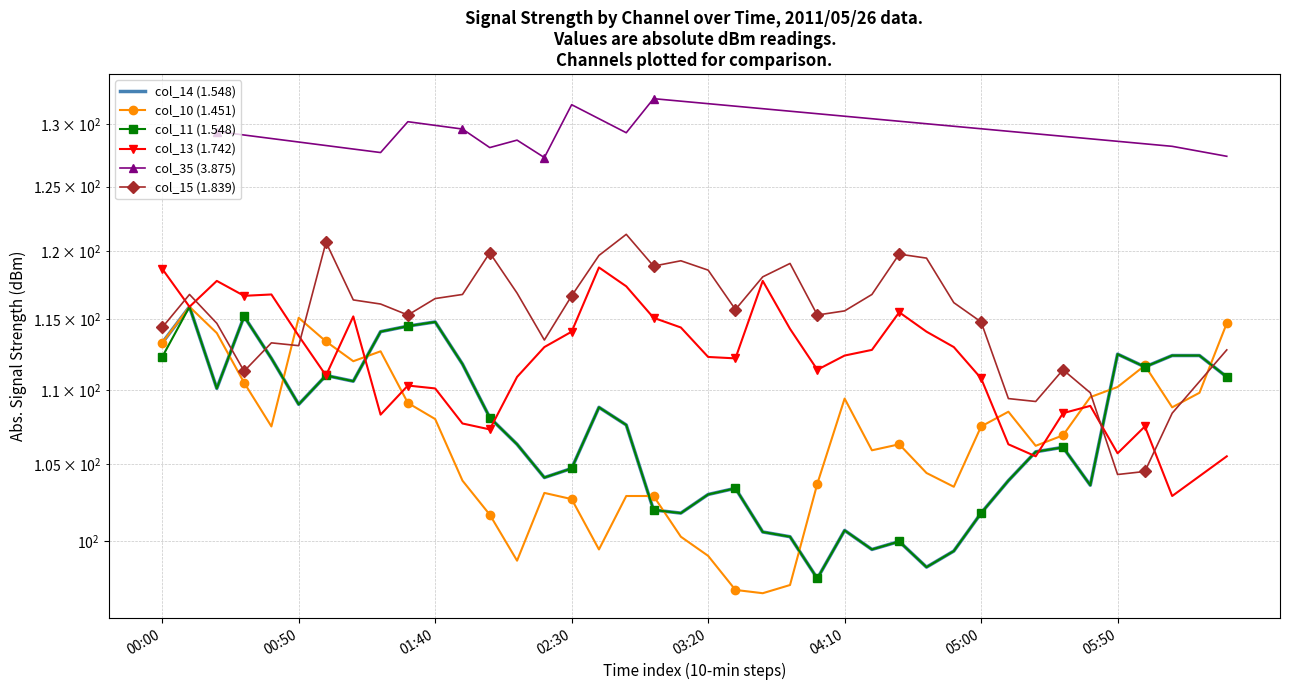

How many values in the col_14 (1.548) series exceed 107?

20